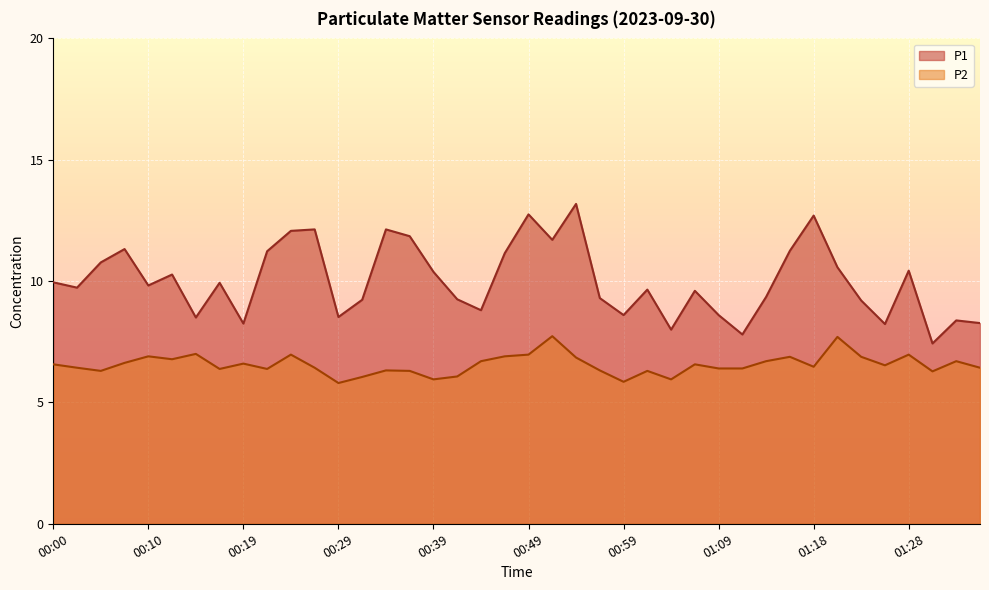

How many values in the P2 series are below 6?

4